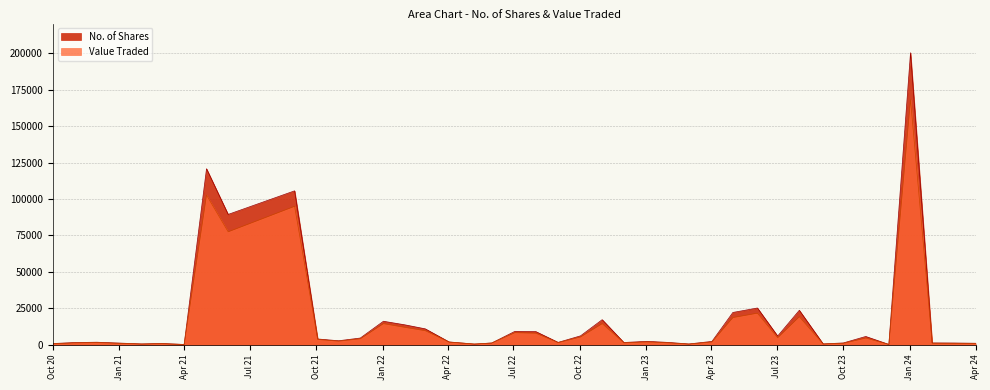

True or false: Value Traded has more than 0 interior local peaks.

True